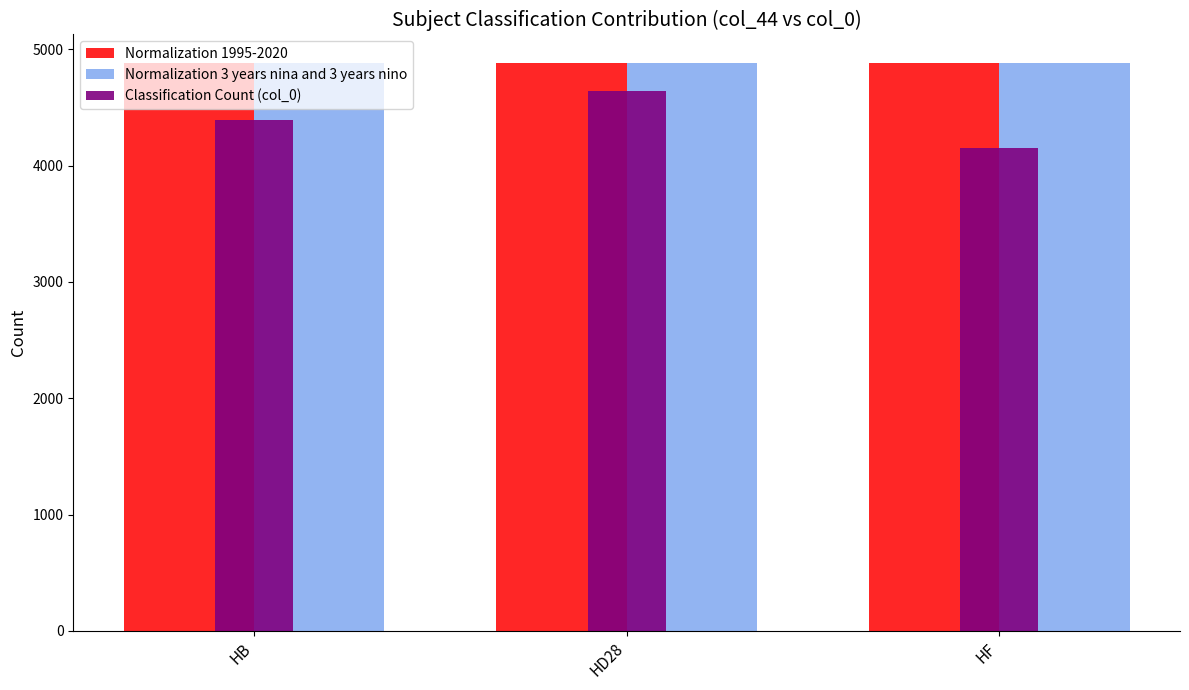

What is the highest value of the Normalization 3 years nina and 3 years nino series?

4883.0